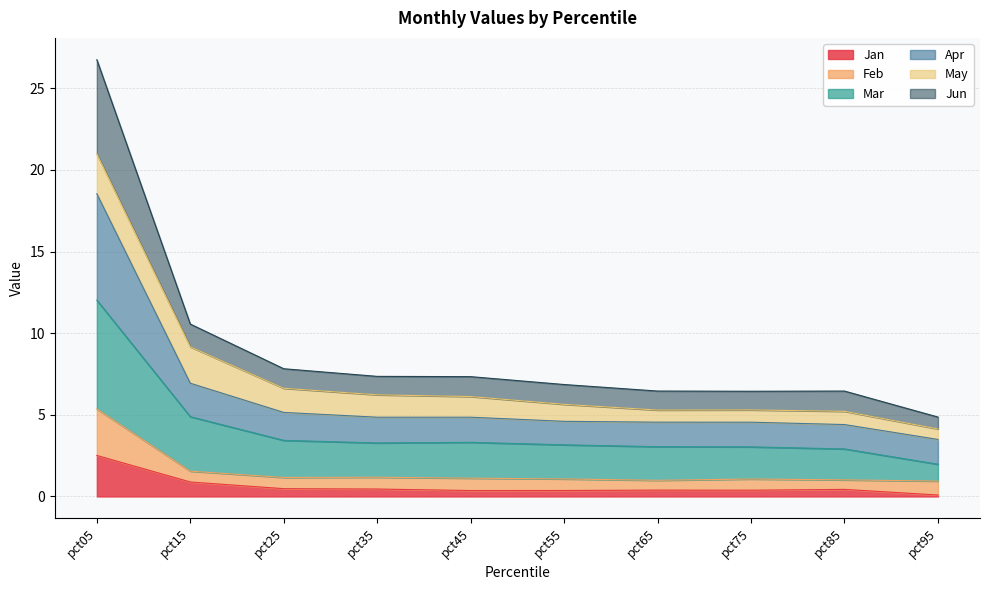

At which category is the sum across all series the highest?

pct05